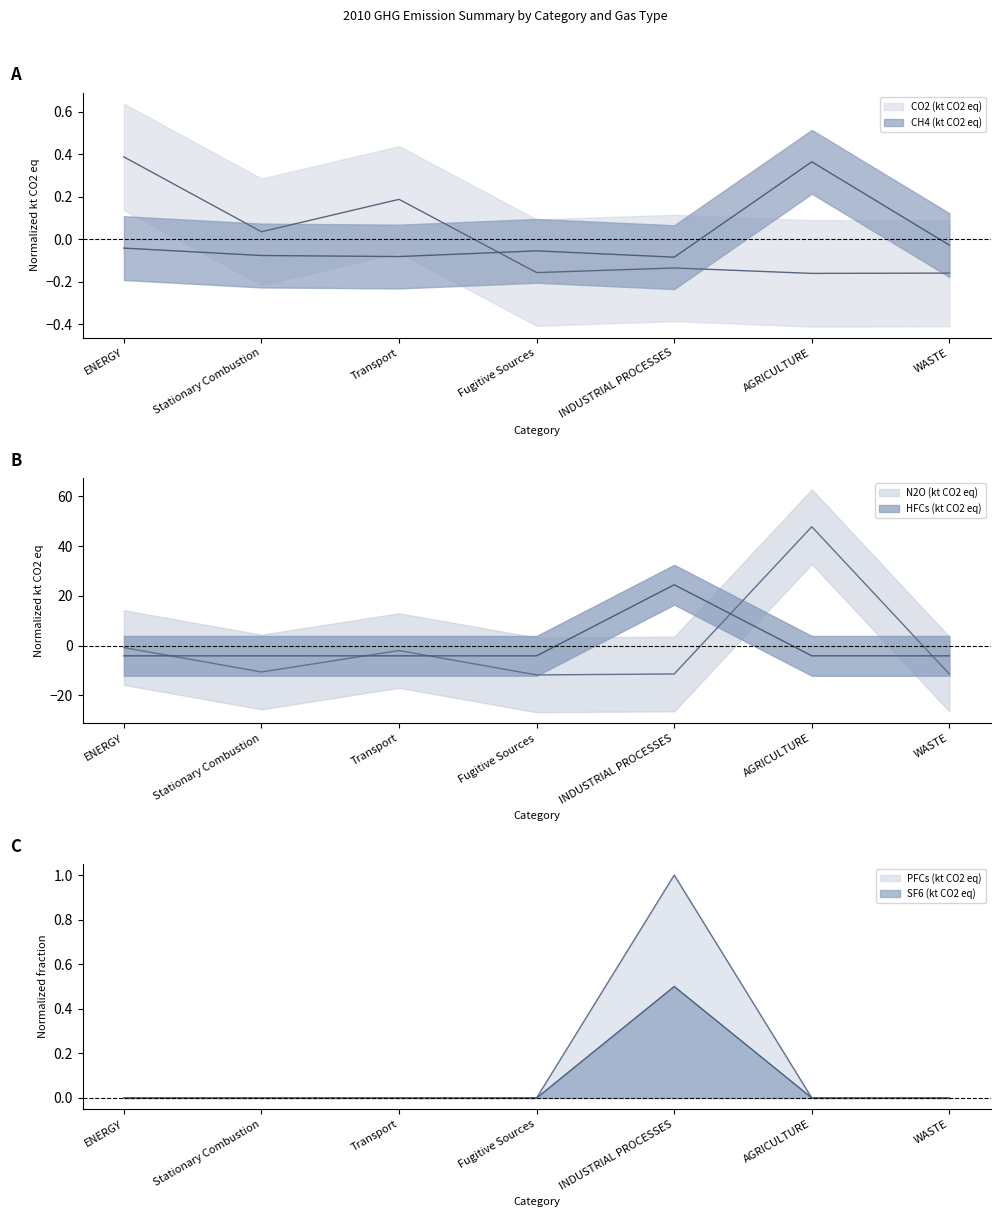

What position from the right is Transport?

5